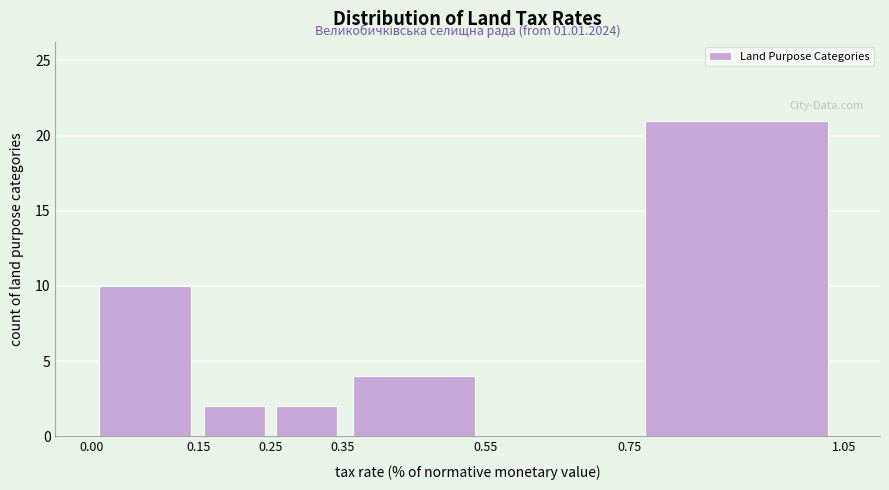

Which range on the x-axis has the tallest bar?

0.75 to 1.05